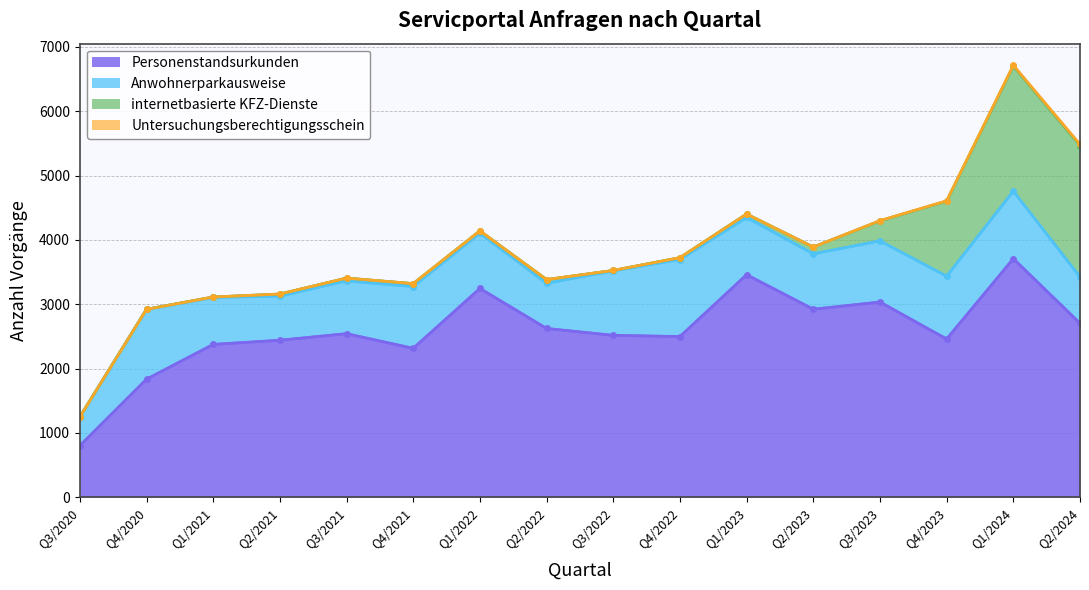

What is the lowest value of the Anwohnerparkausweise series?

447